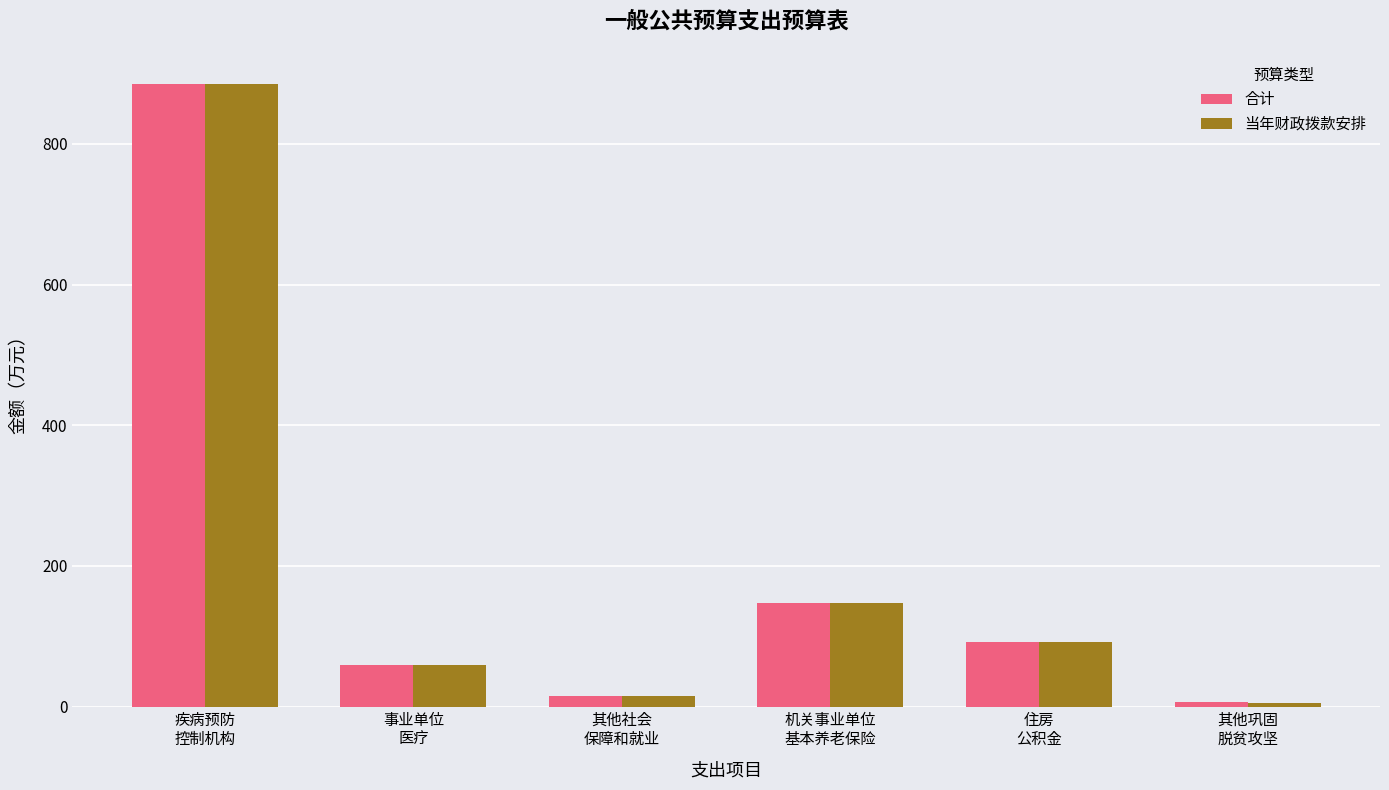

What is the label of the 1st bar from the right?

其他巩固
脱贫攻坚